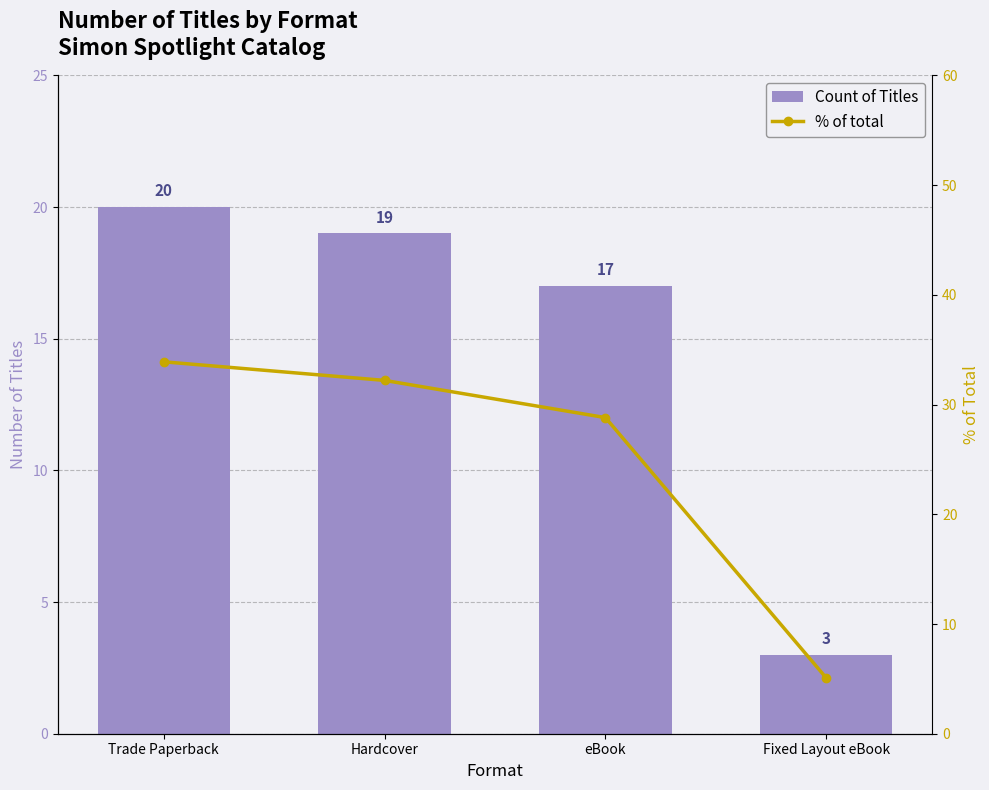

How many categories are shown in the chart?

4